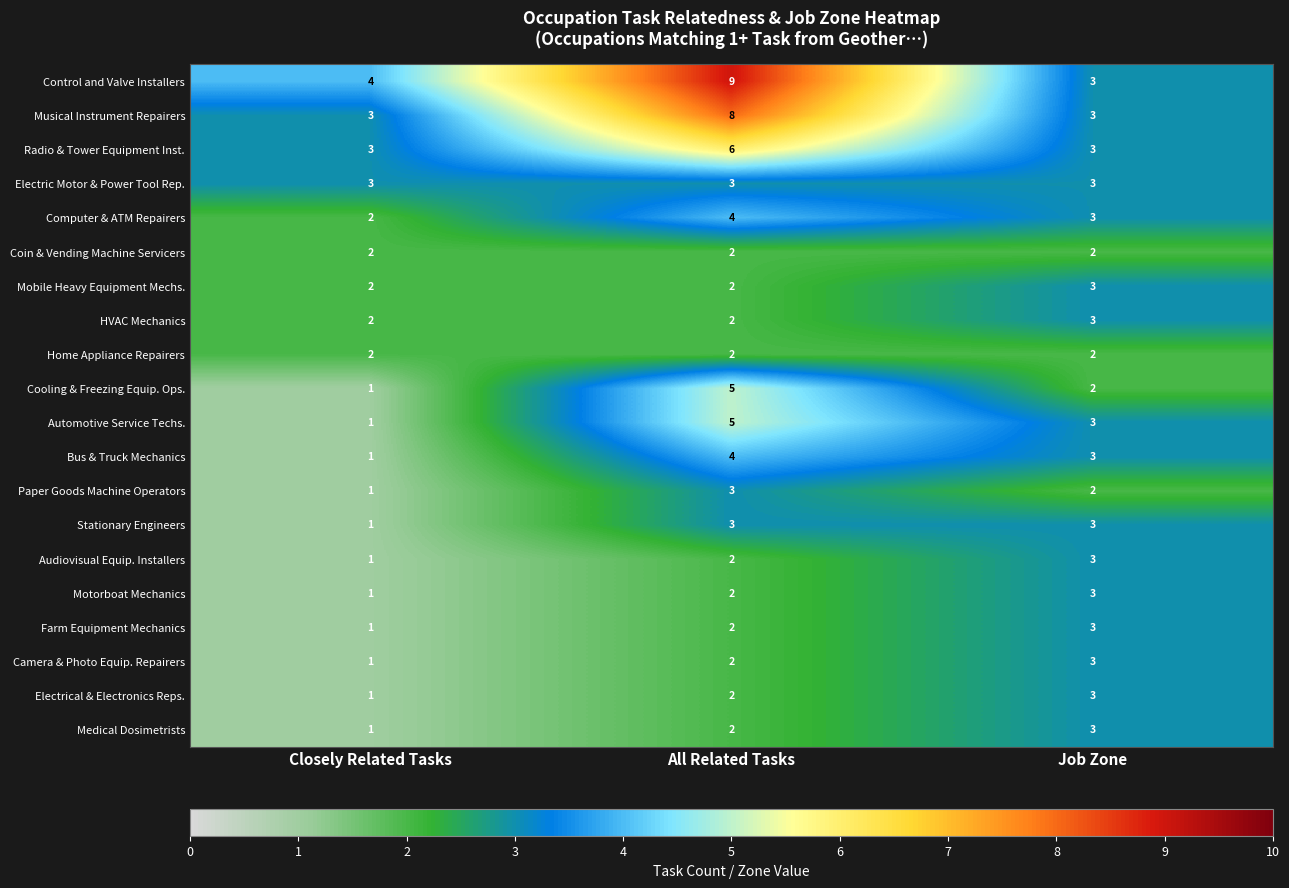

At which category does the chart reach its minimum across all series?

Closely Related Tasks